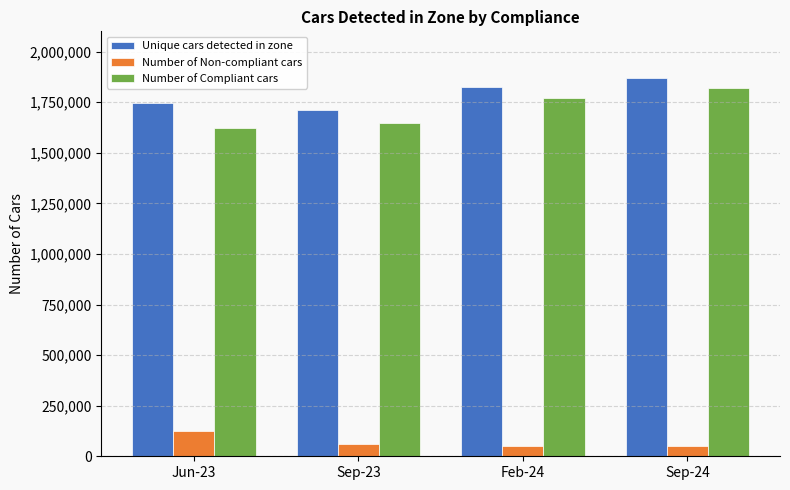

What is the difference between the second highest and second lowest values in the Number of Non-compliant cars series?

8000